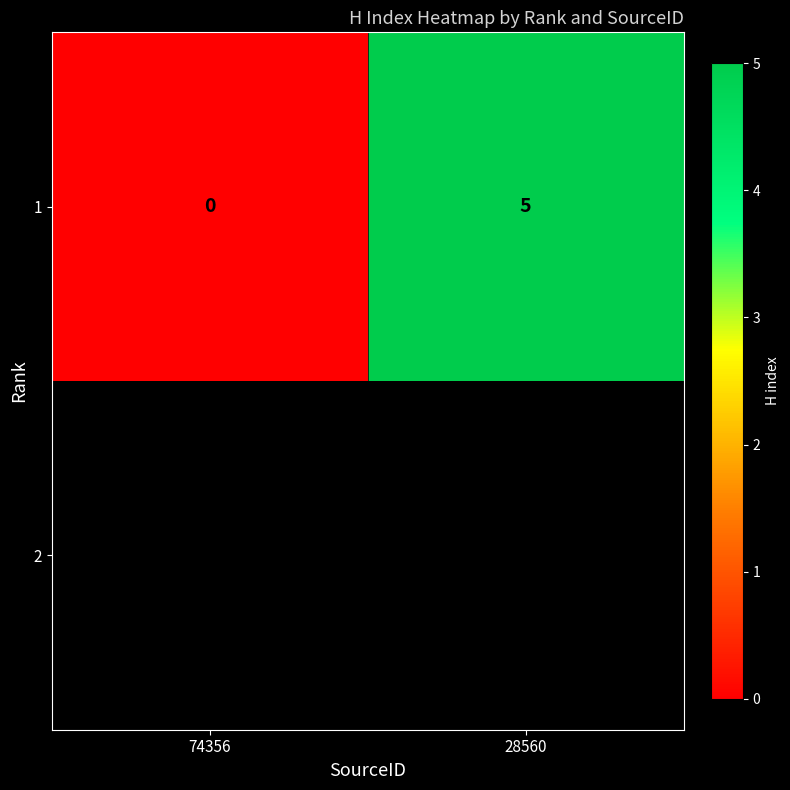

List the labels in order of value, largest first.

28560, 74356